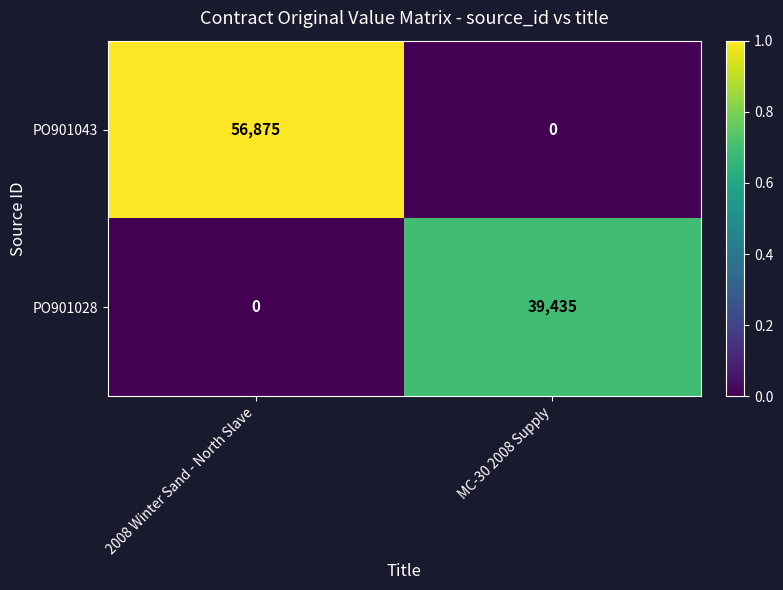

What is the average value of the PO901043 series?

28438